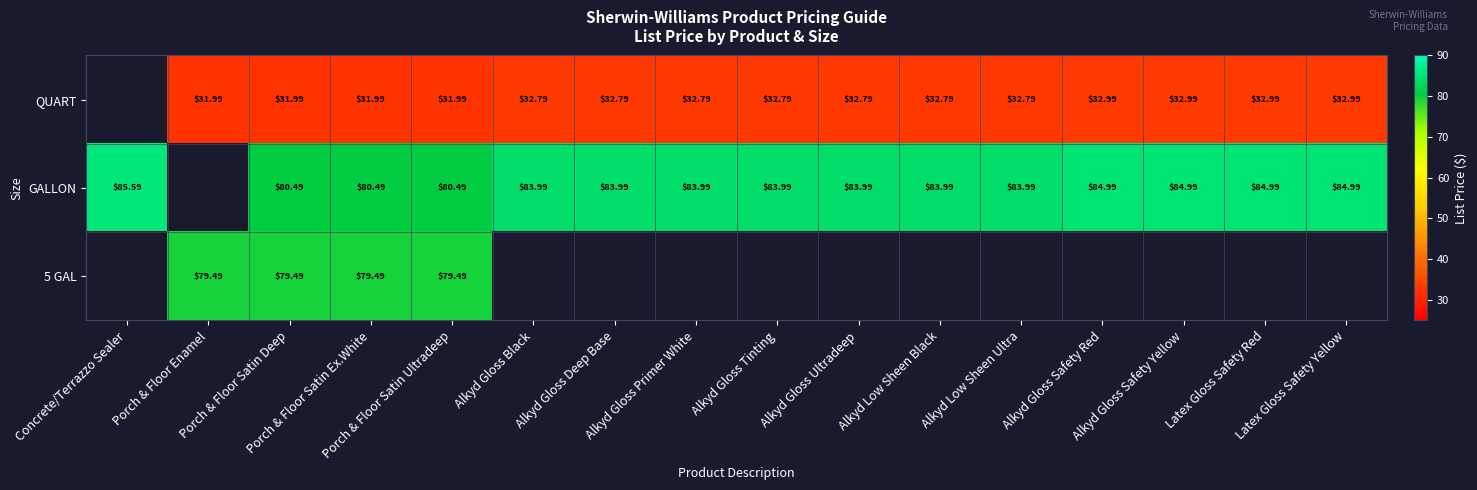

What is the spread (max minus min) of values at Porch & Floor Enamel?

47.5